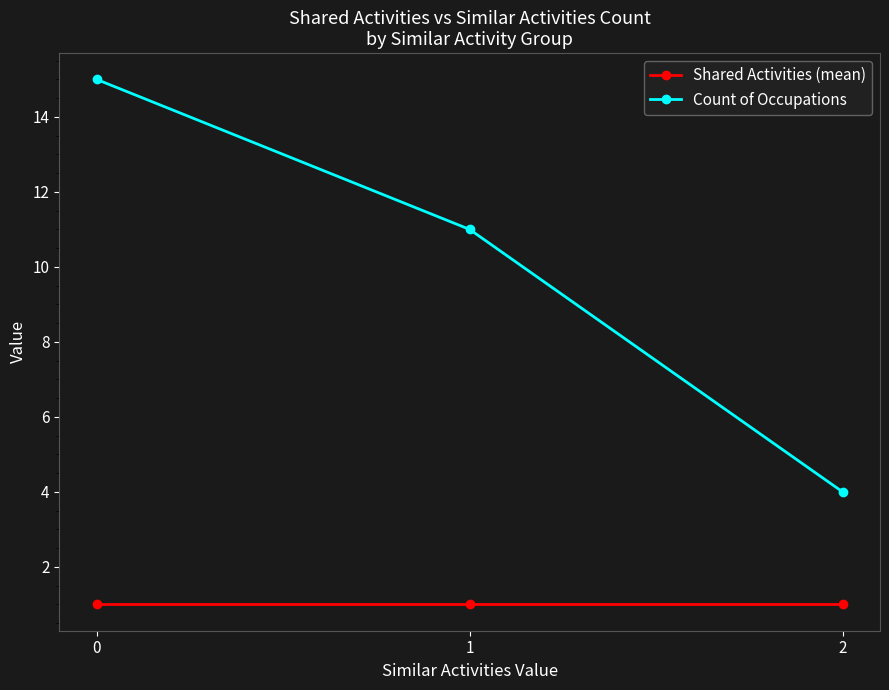

Reading left to right, list all the values displayed in this chart.

Shared Activities (mean): 0=1	1=1	2=1
Count of Occupations: 0=15	1=11	2=4